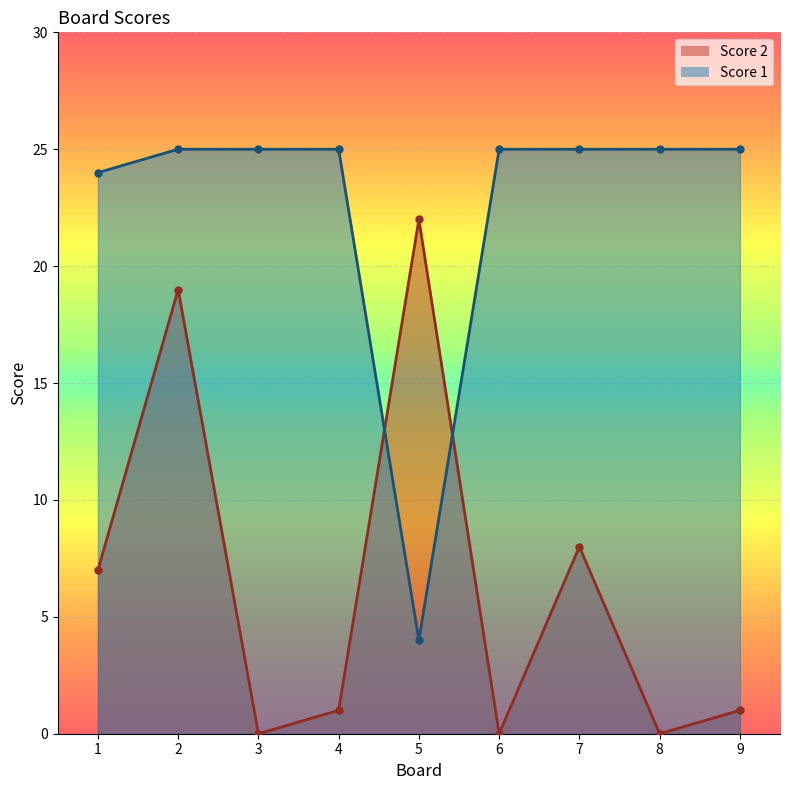

What are all the series names shown in the legend?

Score 2, Score 1